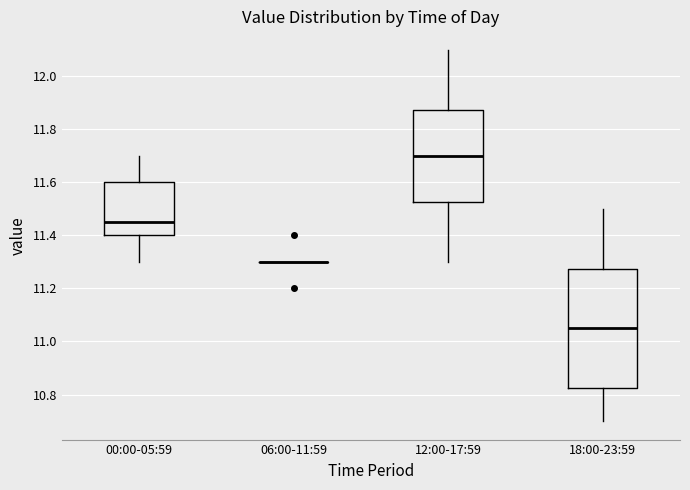

Reading left to right, read every box against the y-axis: the position of its median line, the range the box covers, and the ends of its whiskers. The values are not printed on the chart, so give them approximately, as read against the axis.

00:00-05:59: median 11.46, box 11.40 to 11.60, whiskers 11.30 to 11.70
06:00-11:59: box collapsed to a line at 11.30, whiskers 11.30 to 11.30
12:00-17:59: median 11.70, box 11.52 to 11.88, whiskers 11.30 to 12.10
18:00-23:59: median 11.06, box 10.82 to 11.28, whiskers 10.70 to 11.50